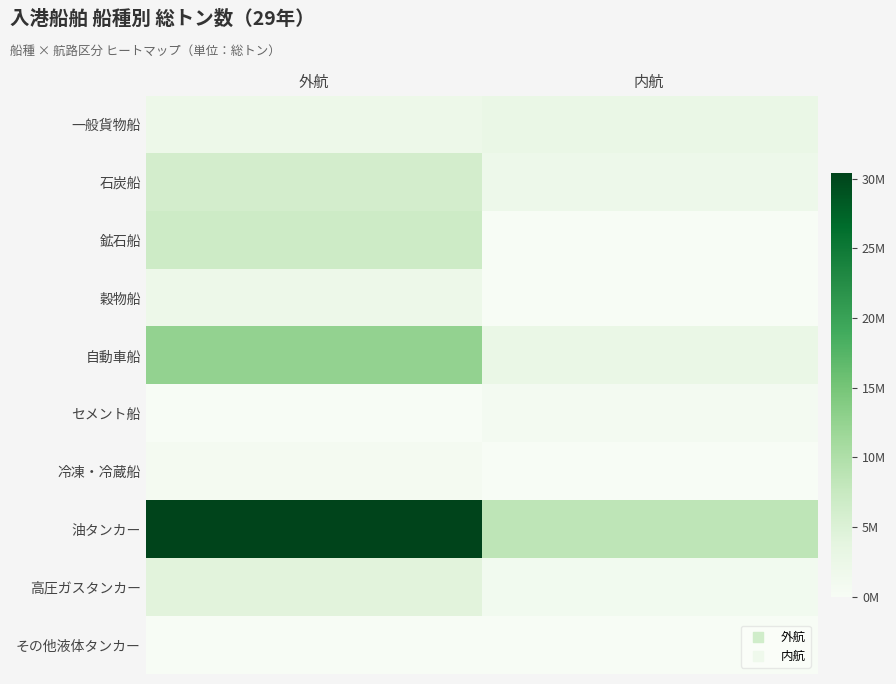

Reading left to right, list all the values displayed in this chart.

一般貨物船: 外航=2040147	内航=2730202
石炭船: 外航=6092624	内航=1938478
鉱石船: 外航=6845631	内航=0
穀物船: 外航=2132917	内航=0
自動車船: 外航=12476961	内航=2715448
セメント船: 外航=0	内航=793819
冷凍・冷蔵船: 外航=638355	内航=0
油タンカー: 外航=30394105	内航=8485888
高圧ガスタンカー: 外航=4210906	内航=1093747
その他液体タンカー: 外航=0	内航=0